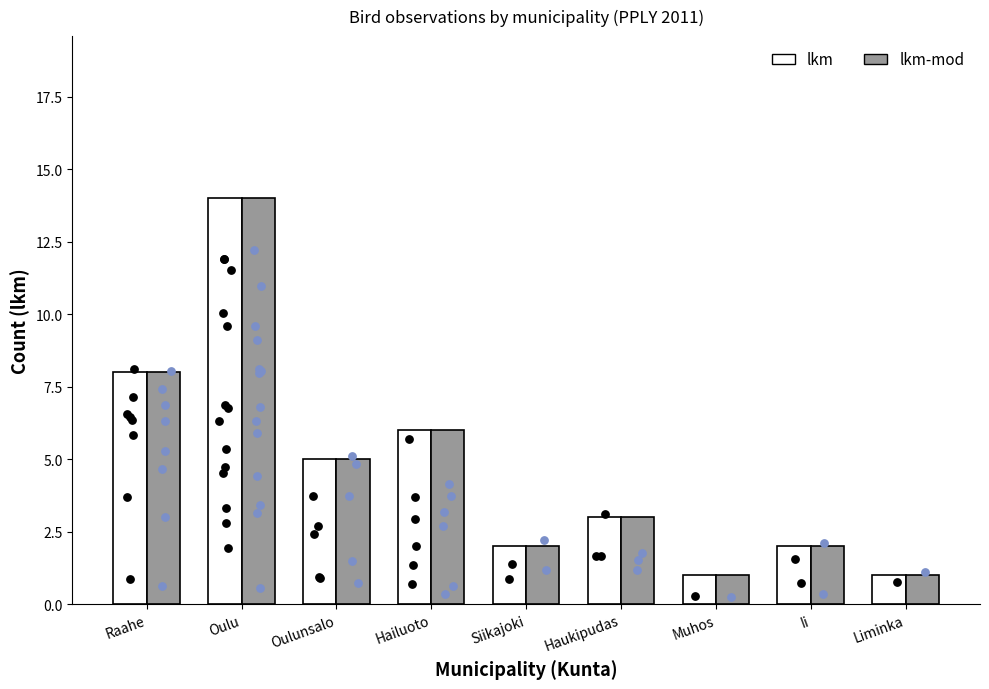

At which category is the sum across all series the highest?

Oulu